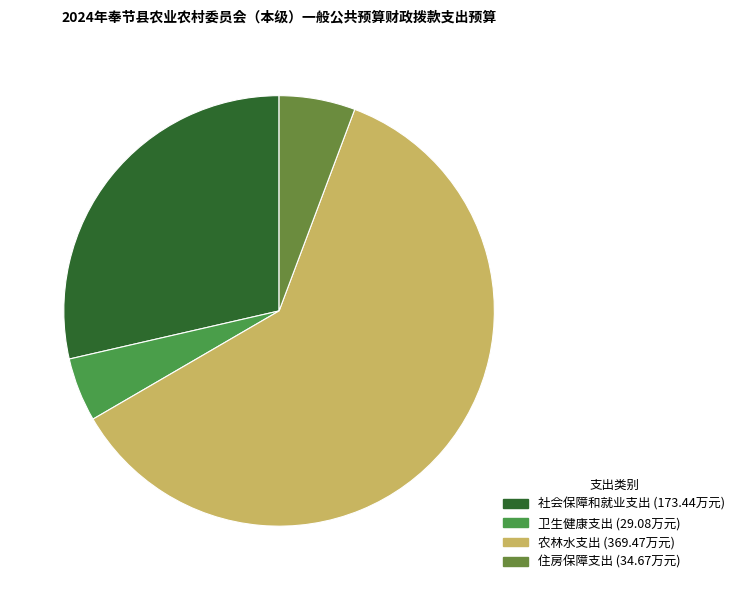

How many segments does this pie chart have?

4